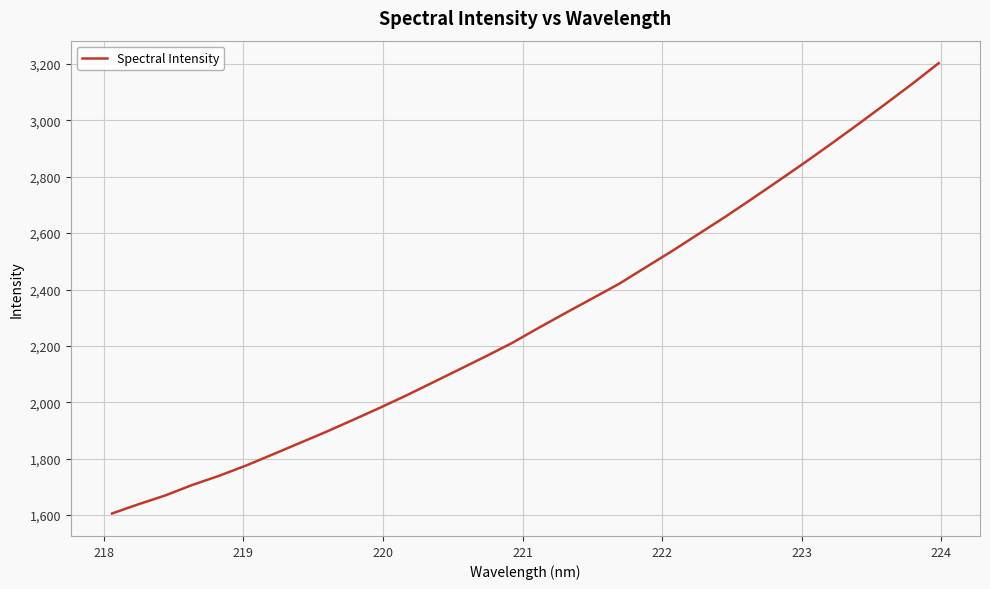

What is the minimum value shown in the chart?

1605.8